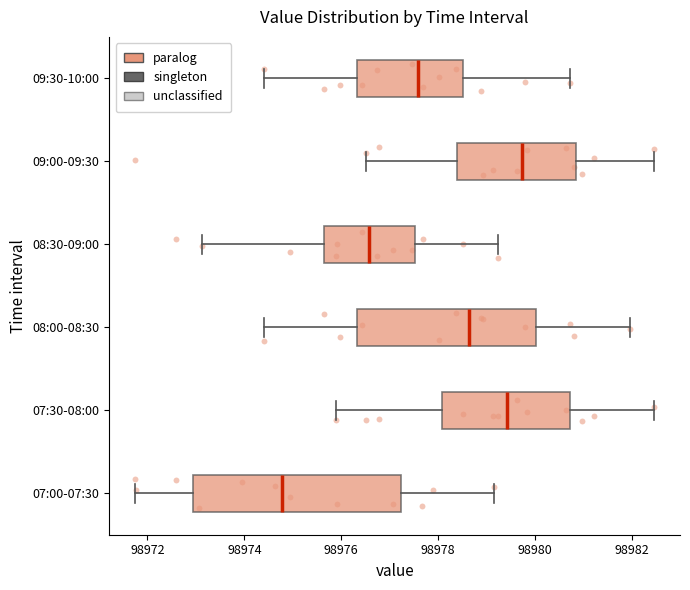

Comparing the boxes themselves (not the whiskers), which one is the widest?

07:00-07:30